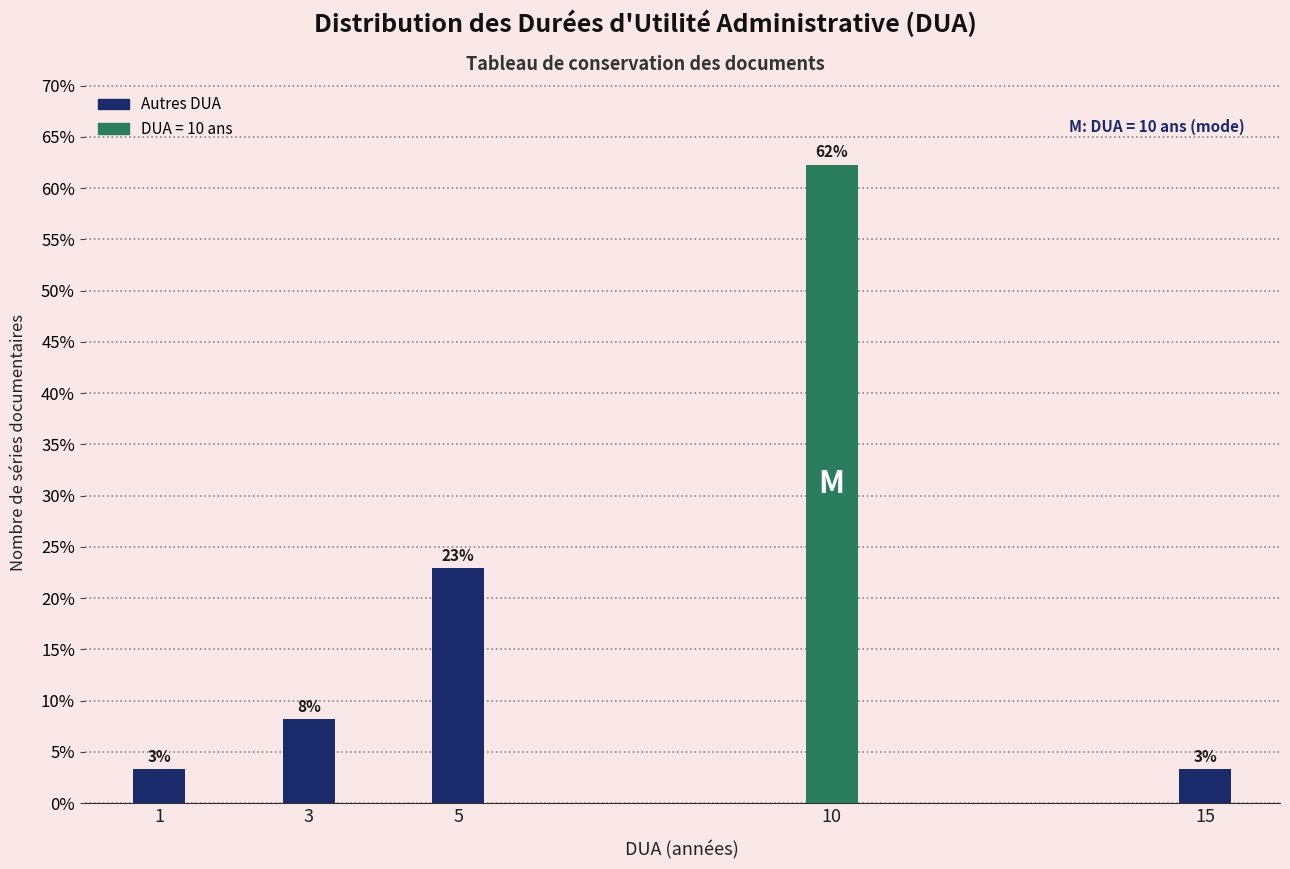

How many bars are there in total?

5